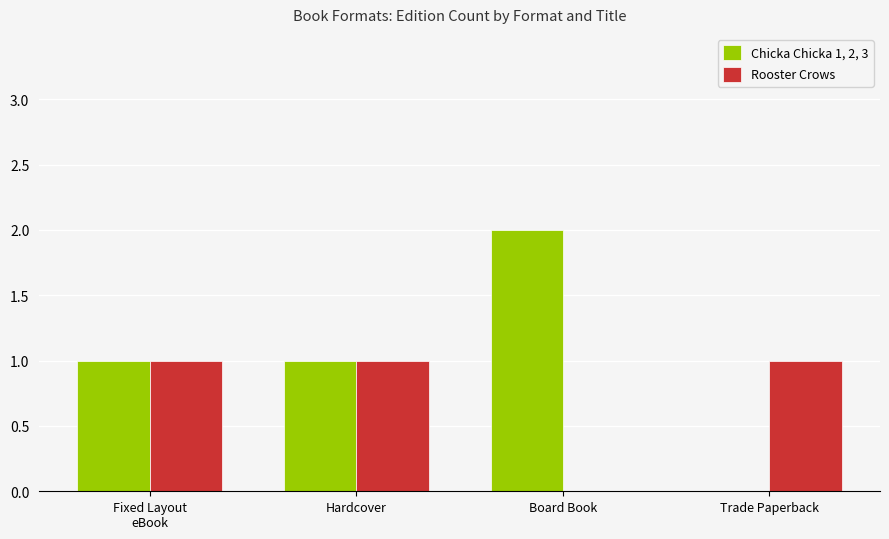

Which category has the highest value across all series?

Board Book